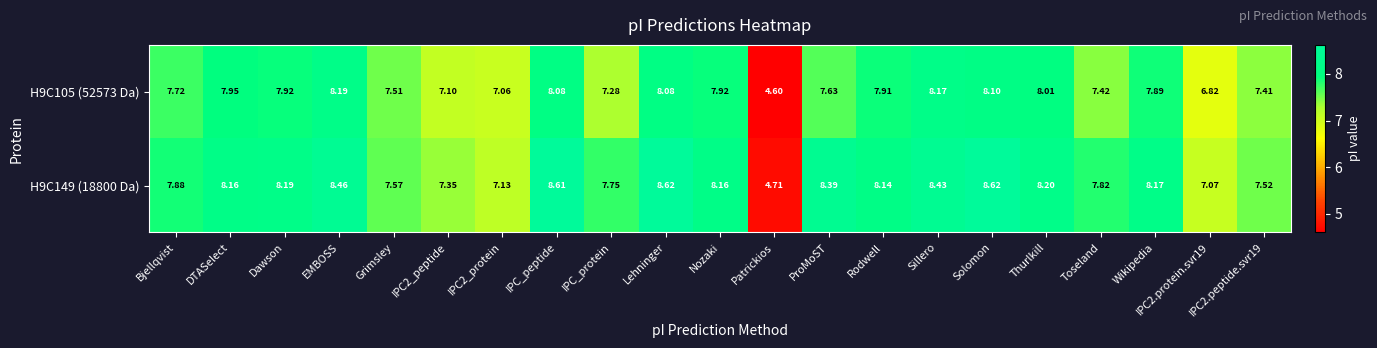

What is the difference between the highest and lowest values at Bjellqvist?

0.2